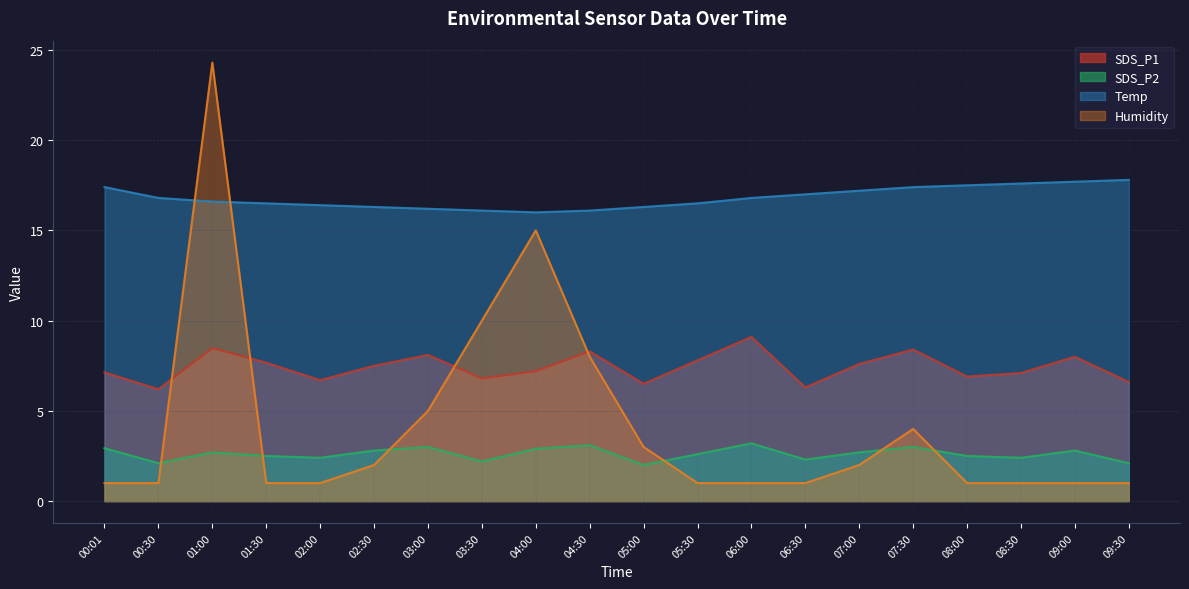

The SDS_P2 series shows 0.8 at 06:30. True or false?

False